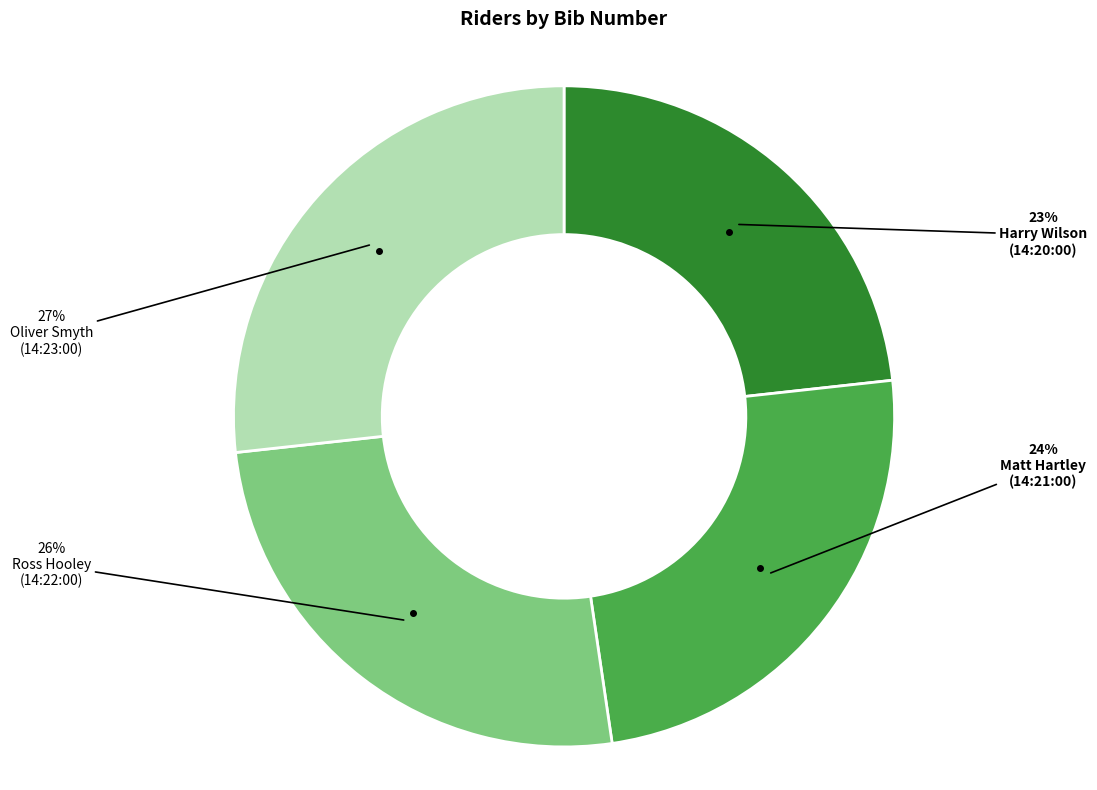

Is there any slice that represents more than half of the pie?

No